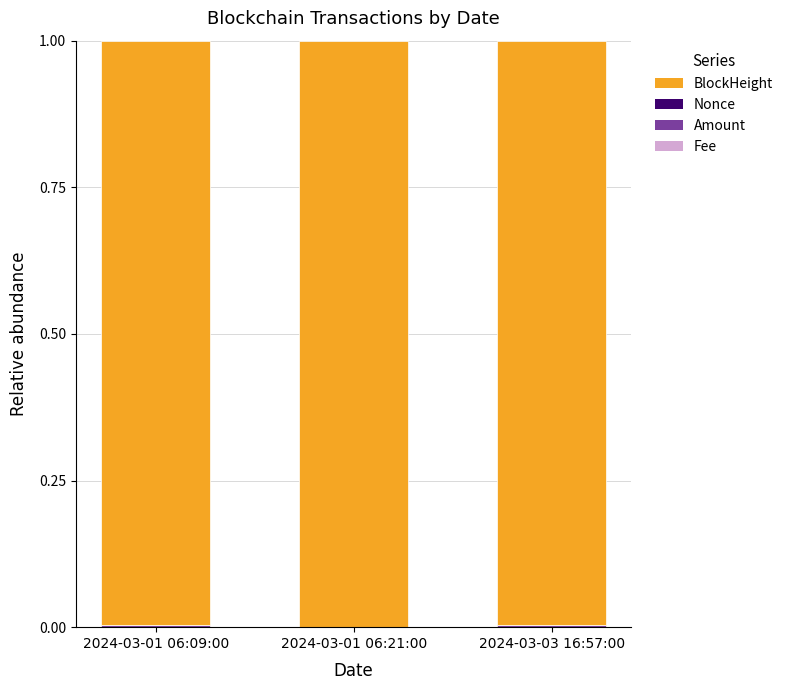

How many distinct data groups are displayed?

4